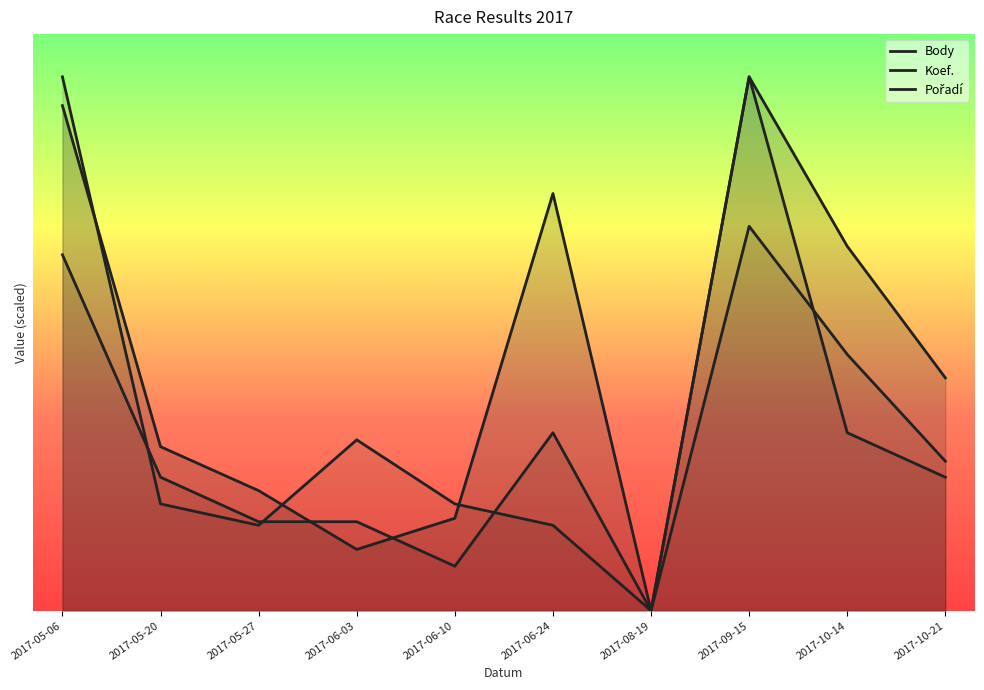

True or false: Pořadí has more than 2 points higher than both neighbors.

False